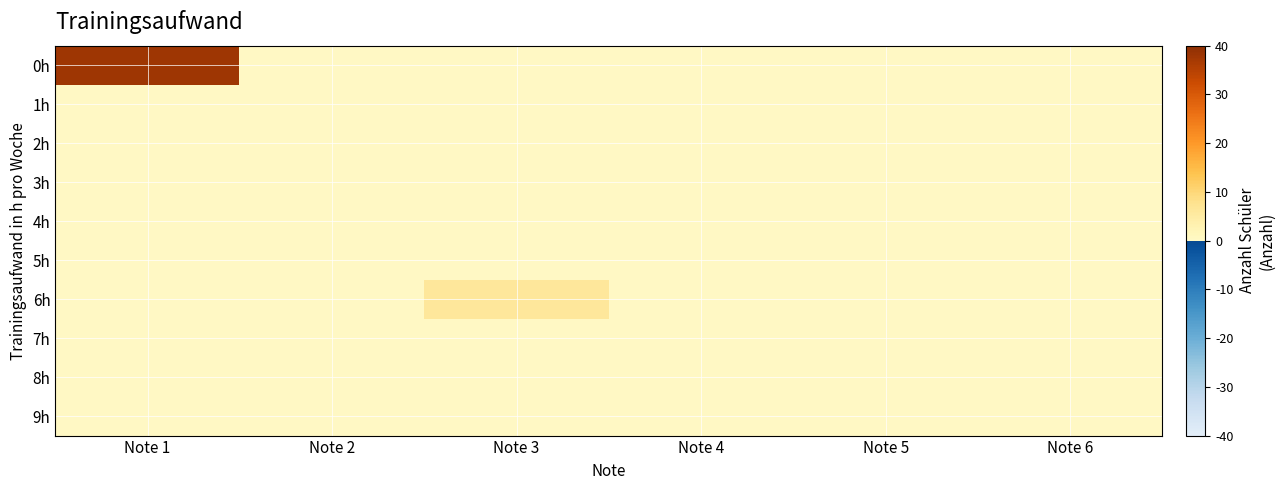

Which series has the largest range (max minus min)?

0h